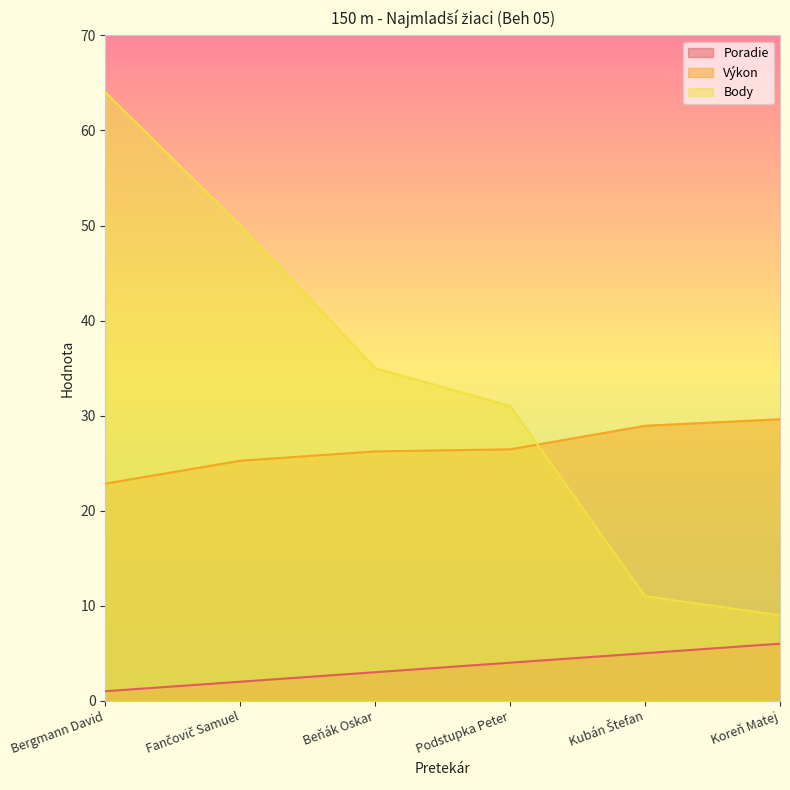

Reading right to left, list all the values displayed in this chart.

Poradie: Koreň Matej=6.0	Kubán Štefan=5.0	Podstupka Peter=4.0	Beňák Oskar=3.0	Fančovič Samuel=2.0	Bergmann David=1.0
Výkon: Koreň Matej=29.6	Kubán Štefan=28.9	Podstupka Peter=26.4	Beňák Oskar=26.2	Fančovič Samuel=25.2	Bergmann David=22.8
Body: Koreň Matej=9.0	Kubán Štefan=11.0	Podstupka Peter=31.0	Beňák Oskar=35.0	Fančovič Samuel=50.0	Bergmann David=64.0